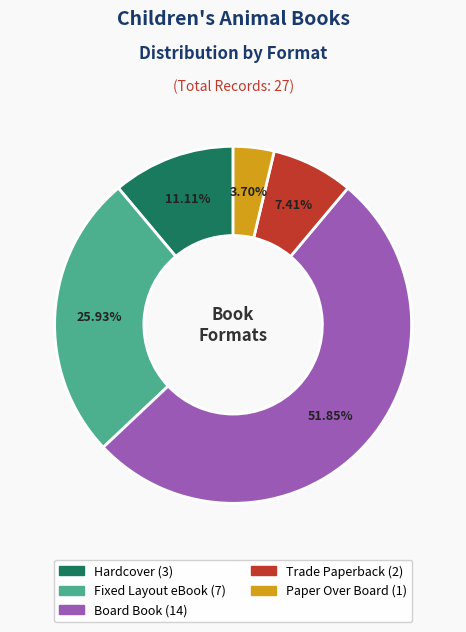

Is the sum of Paper Over Board and Fixed Layout eBook greater than half?

No